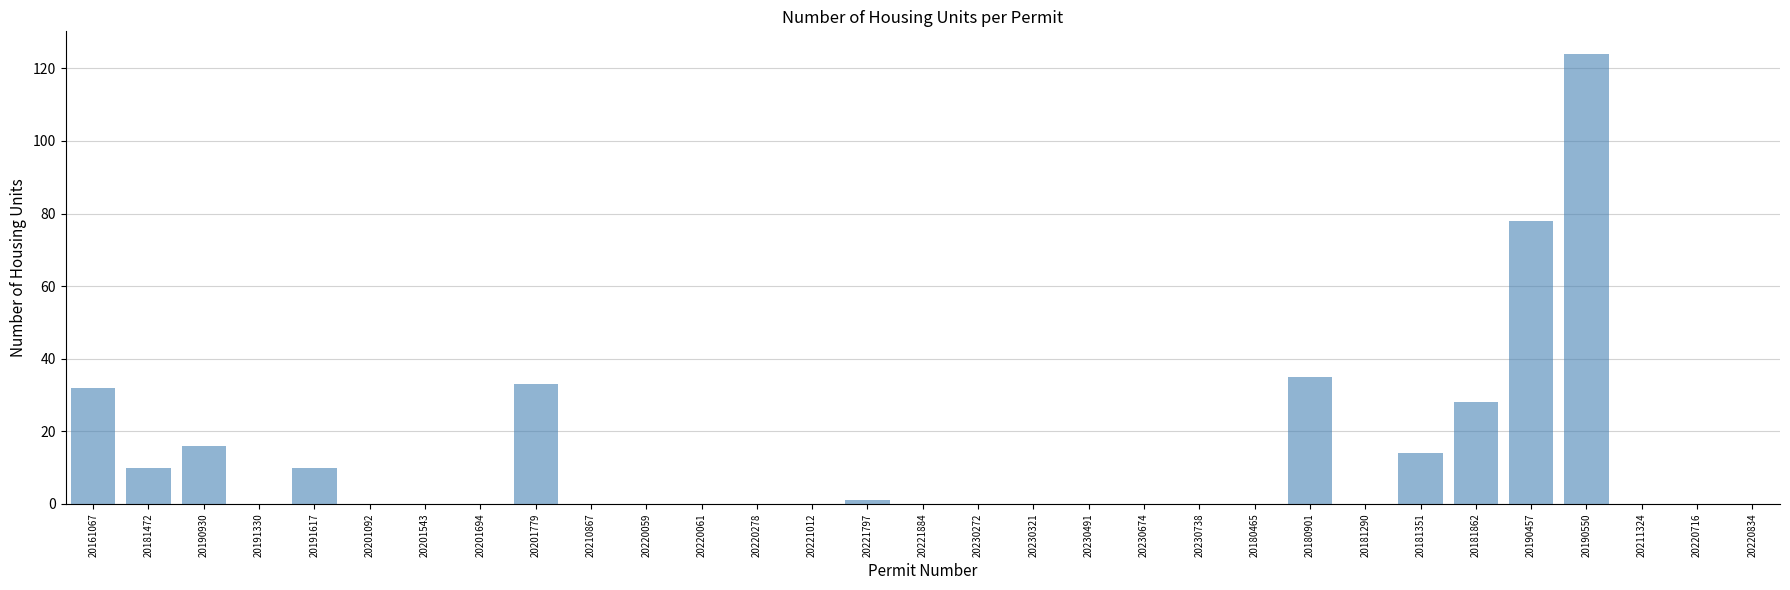

Reading right to left, what are all the values shown in this chart?

0	0	0	124	78	28	14	0	35	0	0	0	0	0	0	0	1	0	0	0	0	0	33	0	0	0	10	0	16	10	32